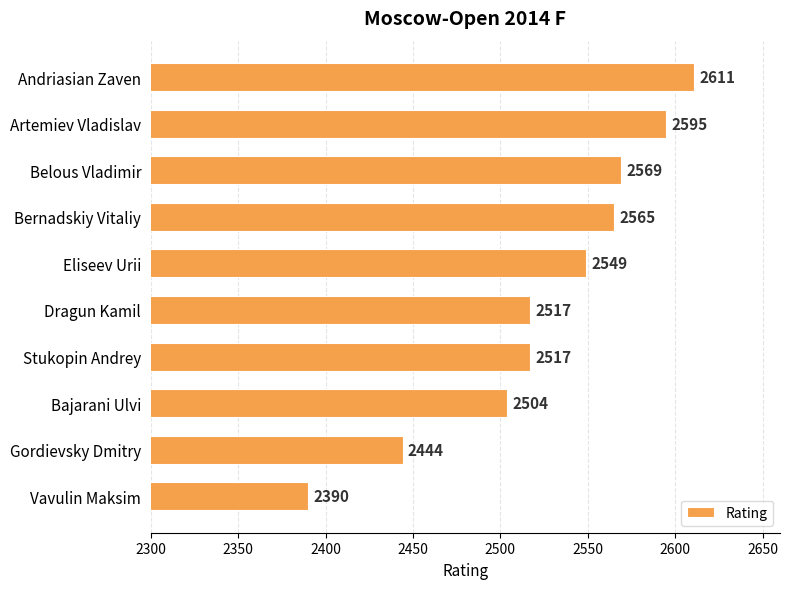

What is the change in value from Artemiev Vladislav to Bernadskiy Vitaliy?

-30